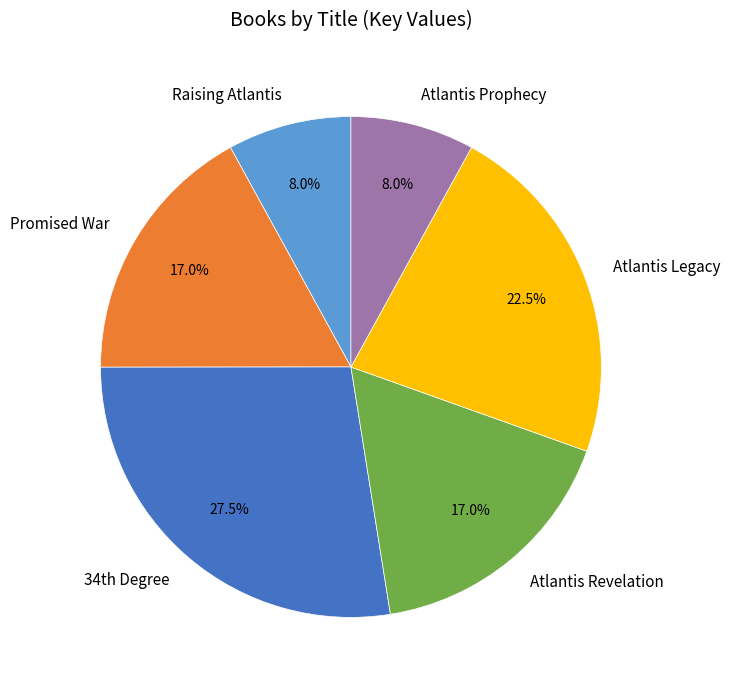

To the nearest percent, what is the difference between the largest and smallest slice percentages?

20%